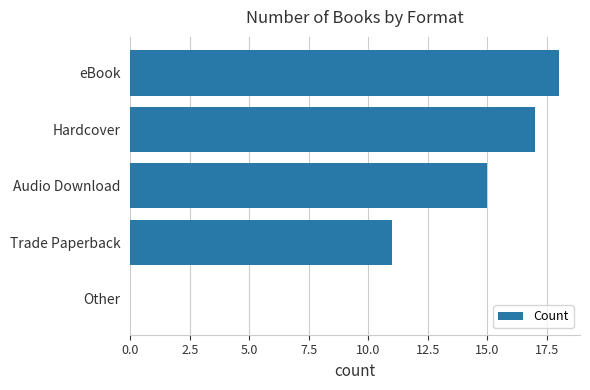

What is the maximum value shown in the chart?

18